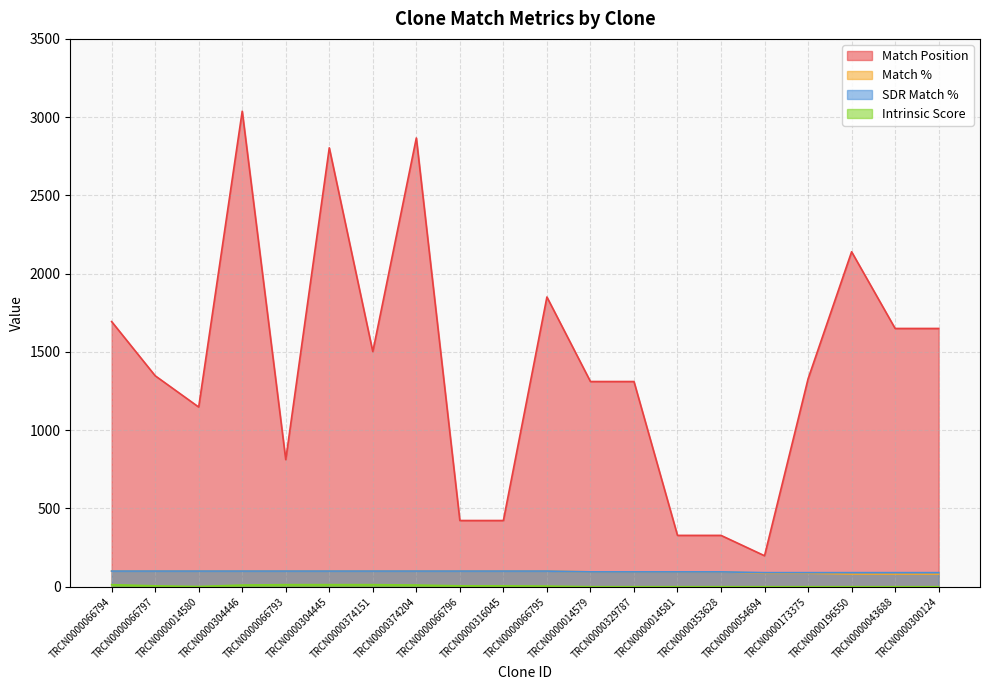

What is the average value of the Intrinsic Score series?

4.8